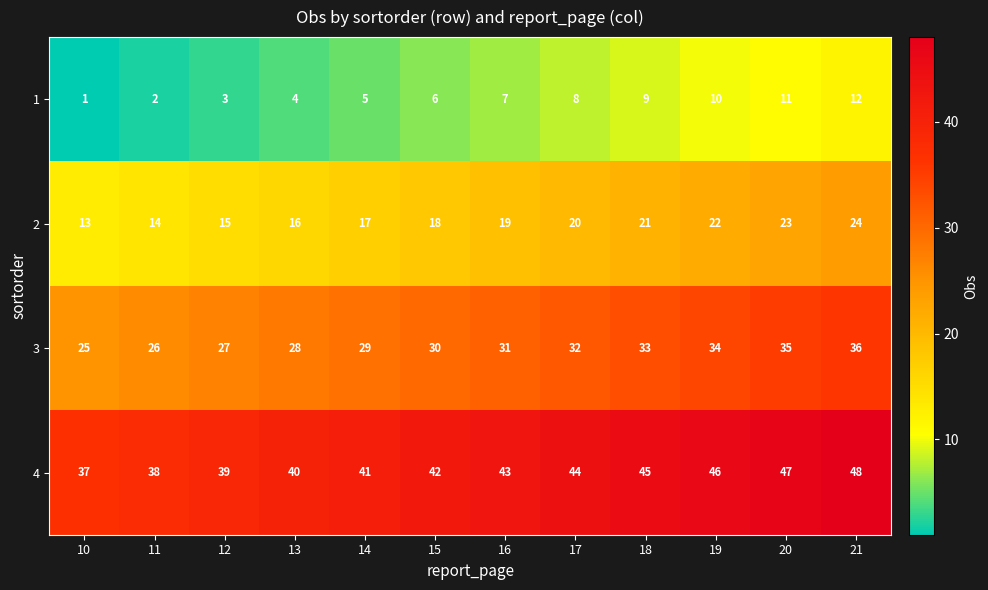

Which category has the highest value across all series?

21